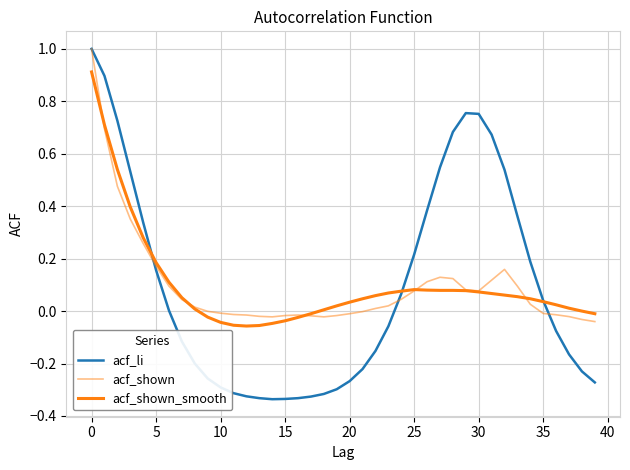

How many lines are shown in the chart?

3